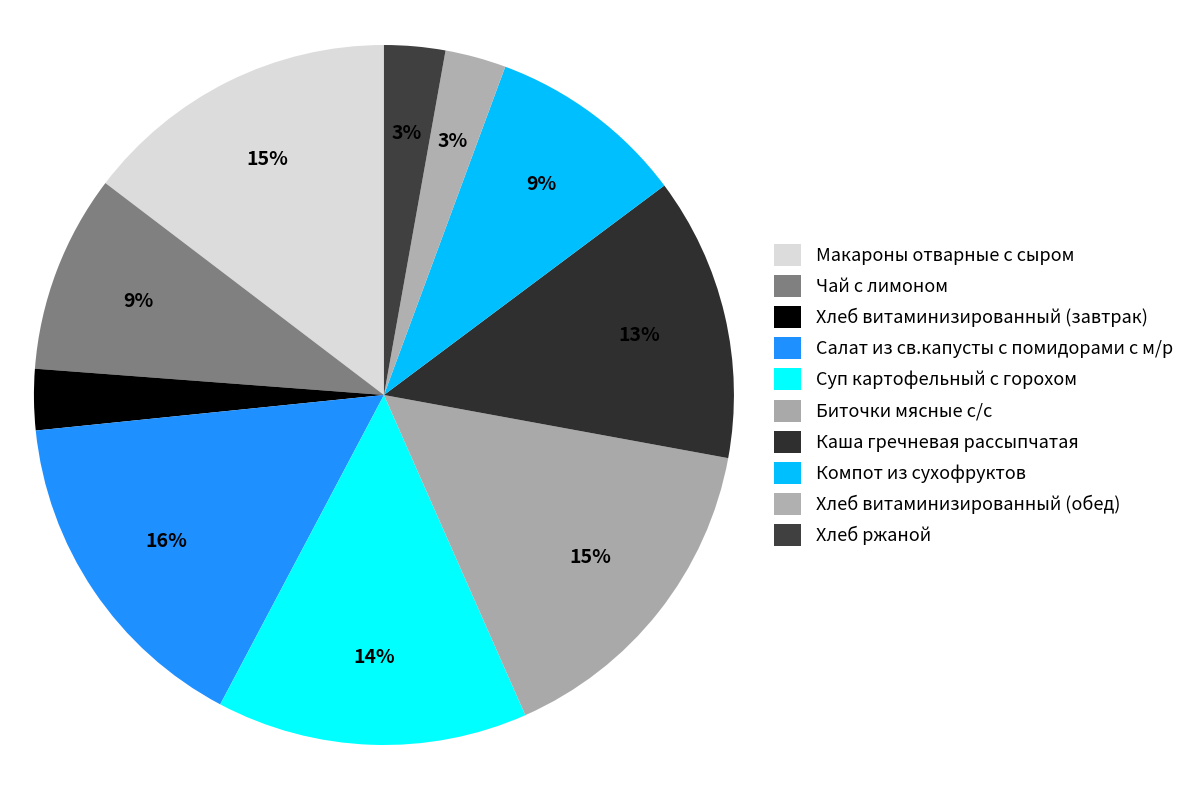

Count the number of slices in the pie.

10